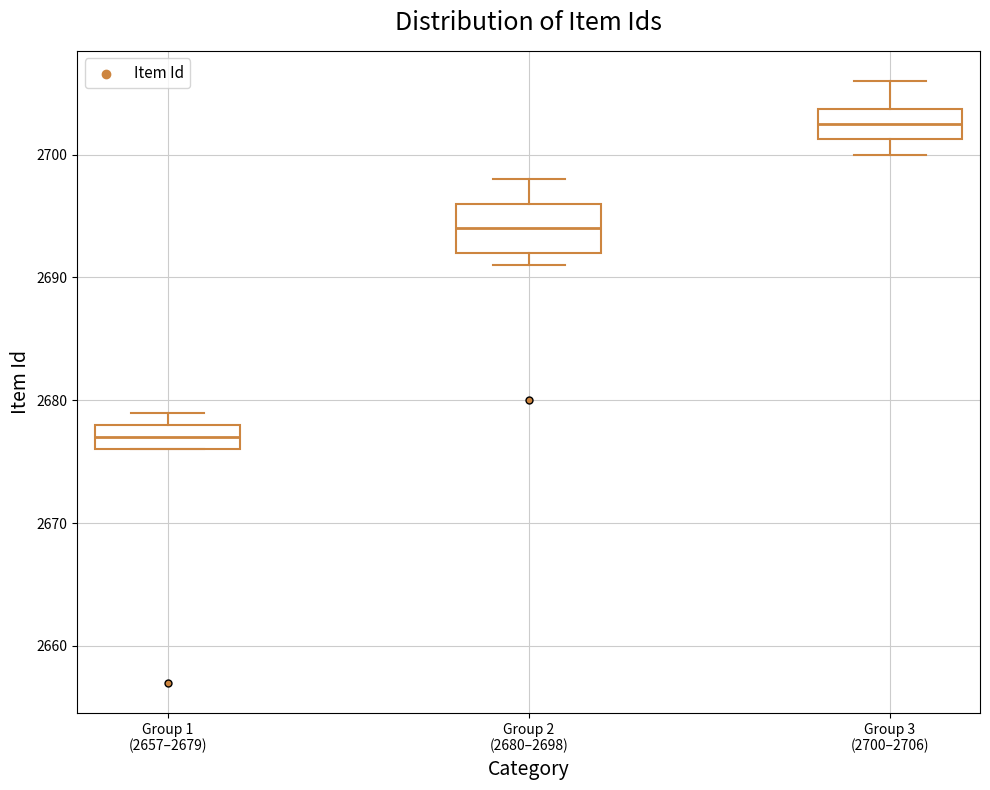

Where does the upper whisker of the box for Group 2 (2680–2698) end on the y-axis? The values are not printed on the chart, so give them approximately, as read against the axis.

2698